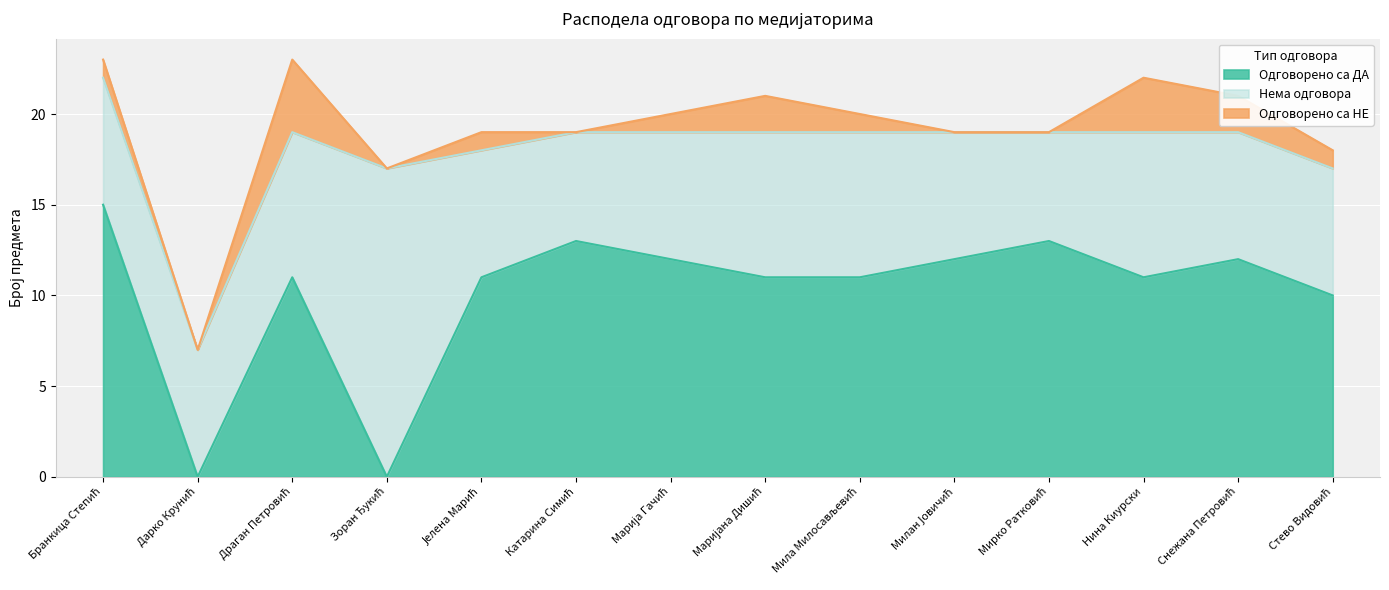

Is it true that Одговорено са ДА equals 15 at Бранкица Степић?

True